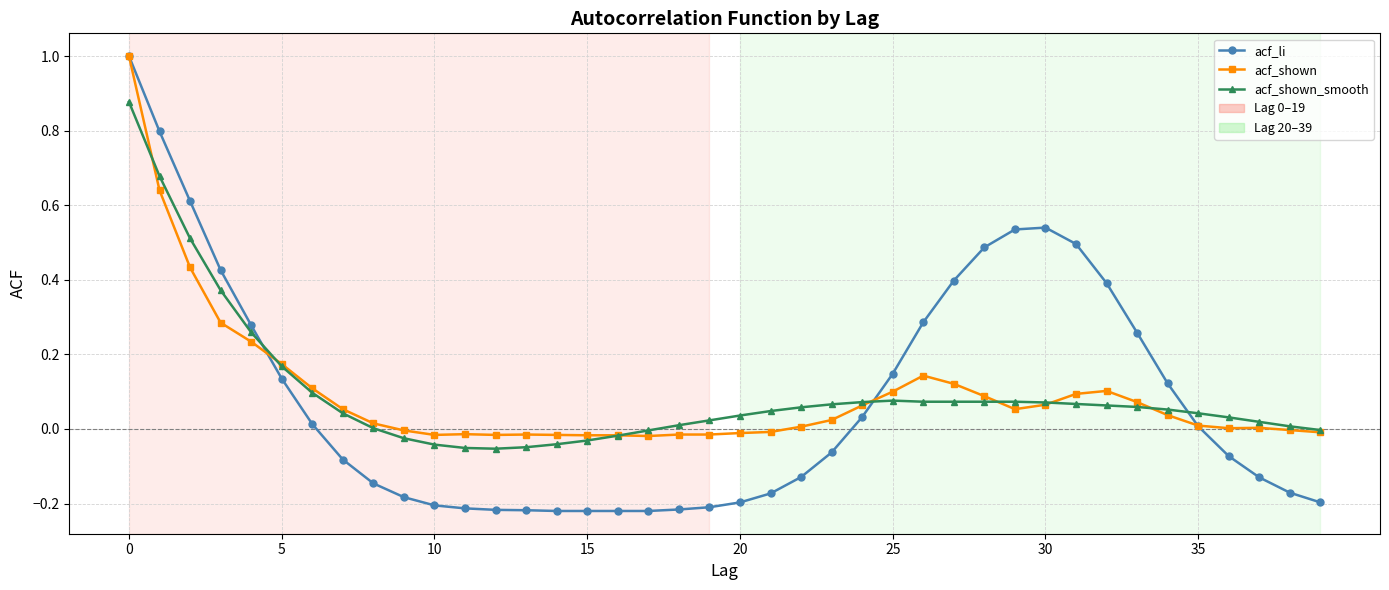

Which series has the largest range (max minus min)?

acf_li